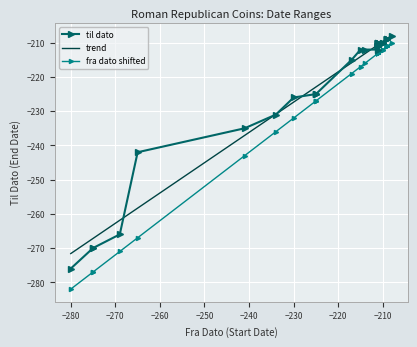

What is the minimum value for trend?

-271.6